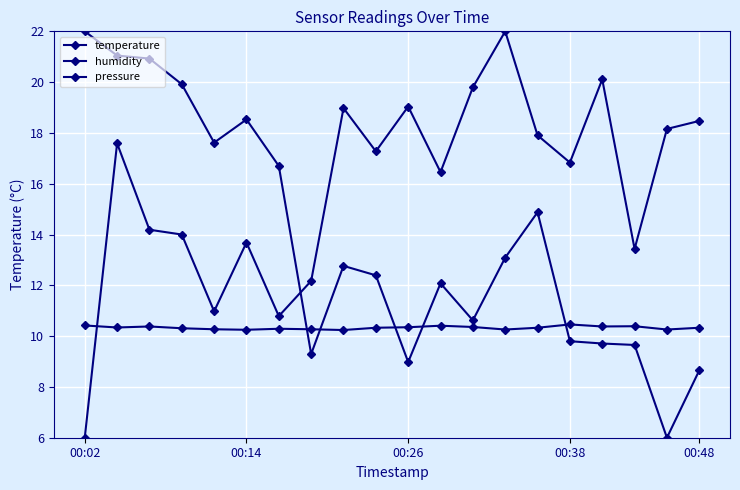

How many series are shown in this chart?

3